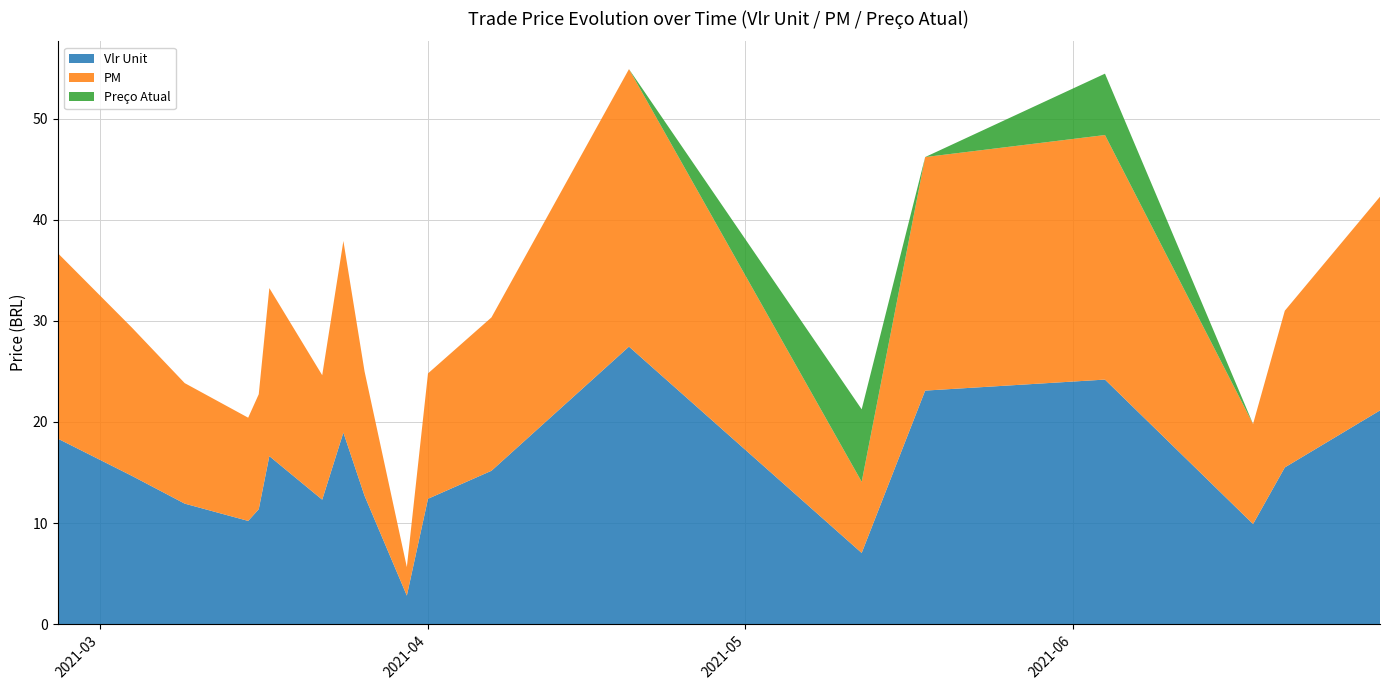

Reading left to right, what are all the values shown in this chart?

Vlr Unit: 18.4	14.7	11.9	10.2	11.4	16.6	12.3	18.9	12.7	2.8	12.4	15.2	27.4	7.0	23.1	24.2	9.9	15.5	21.1
PM: 18.4	14.7	11.9	10.2	11.4	16.6	12.3	18.9	12.3	2.8	12.4	15.2	27.4	7.0	23.1	24.2	9.9	15.5	21.1
Preço Atual: 0.0	0.0	0.0	0.0	0.0	0.0	0.0	0.0	0.0	0.0	0.0	0.0	0.0	7.2	0.0	6.1	0.0	0.0	0.0